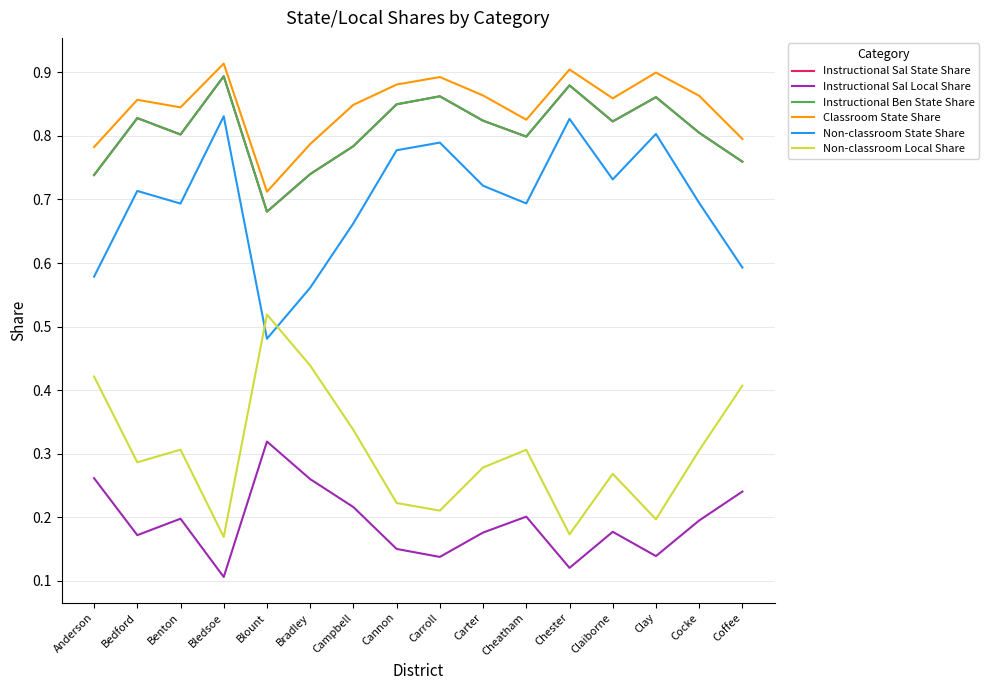

Rank the series by their maximum value, from highest to lowest.

Classroom State Share, Instructional Sal State Share, Instructional Ben State Share, Non-classroom State Share, Non-classroom Local Share, Instructional Sal Local Share